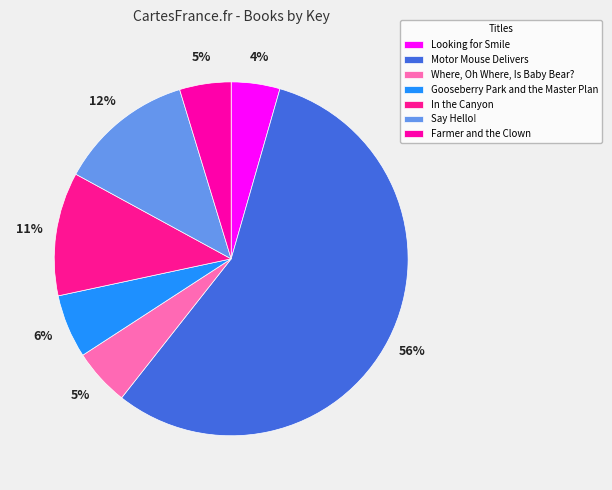

Which category accounts for the majority?

Motor Mouse Delivers